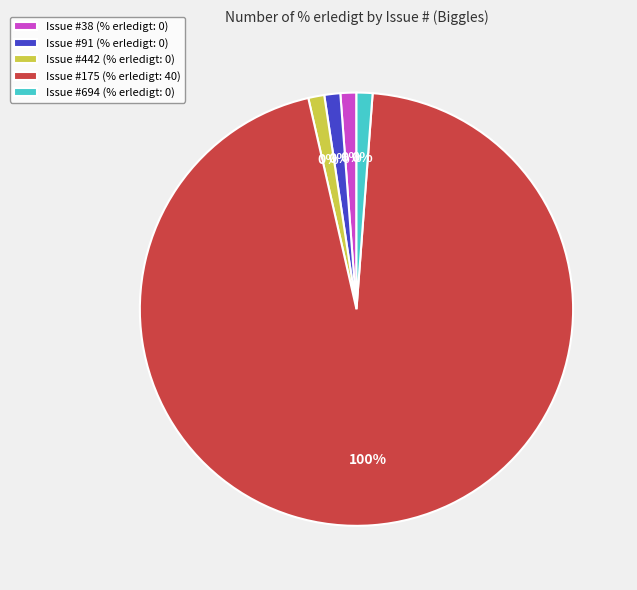

Is there a majority slice in this chart?

Yes